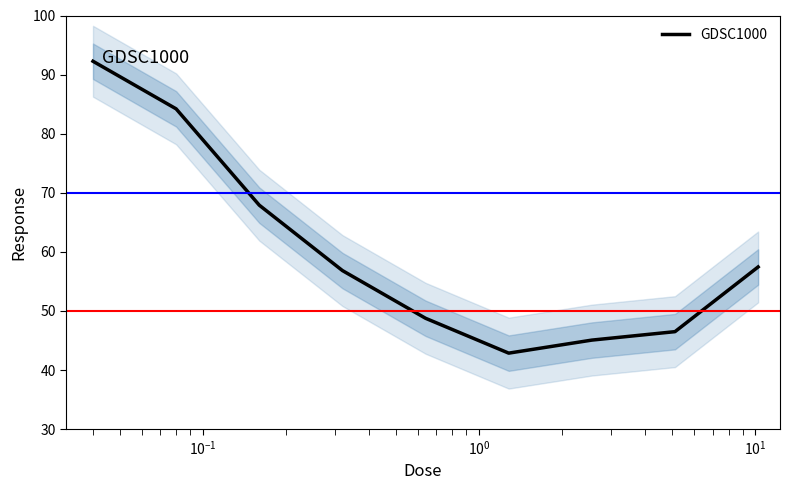

What is the lowest value of the GDSC1000 series?

42.9